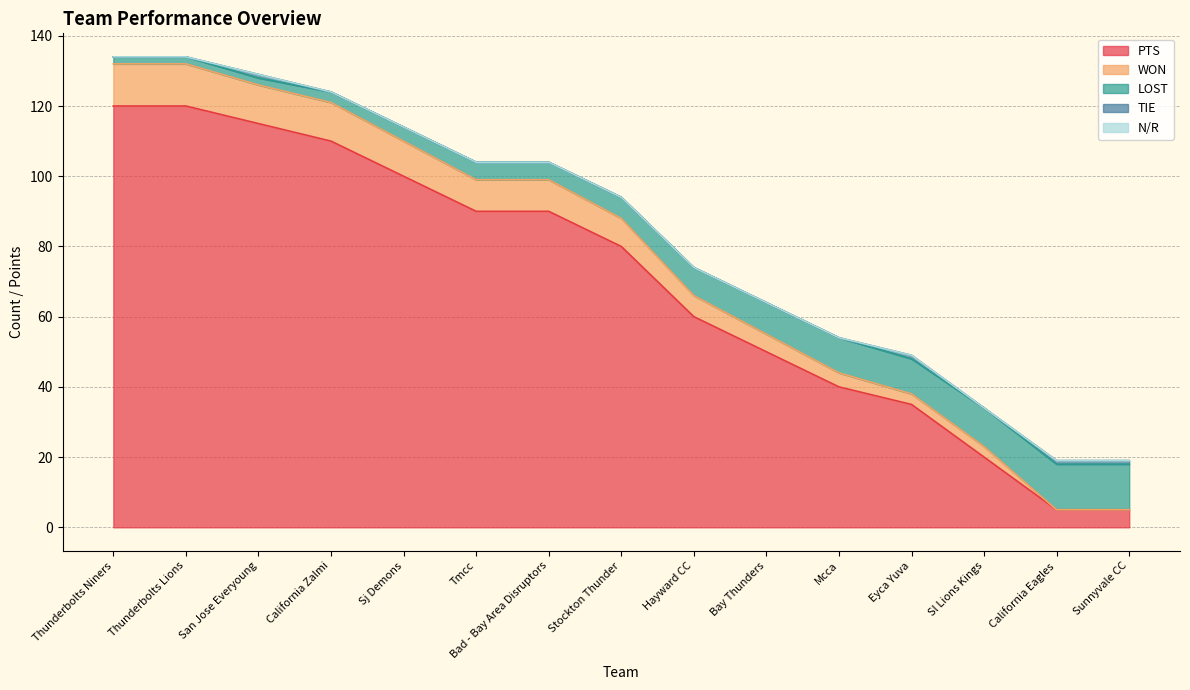

What is the total value across all series at Hayward CC?

74